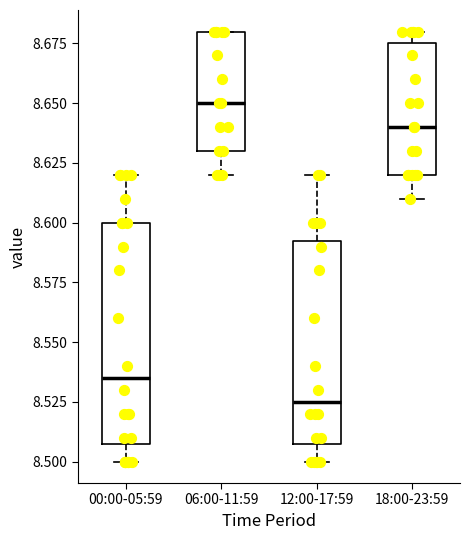

Reading left to right, transcribe this box plot: for each box, give where its median line is, the range the box spans, and where its two whiskers end, as read against the y-axis. The values are not printed on the chart, so give them approximately, as read against the axis.

00:00-05:59: median 8.535, box 8.510 to 8.600, whiskers 8.500 to 8.620
06:00-11:59: median 8.650, box 8.630 to 8.680, whiskers 8.620 to 8.680
12:00-17:59: median 8.525, box 8.510 to 8.595, whiskers 8.500 to 8.620
18:00-23:59: median 8.640, box 8.620 to 8.675, whiskers 8.610 to 8.680